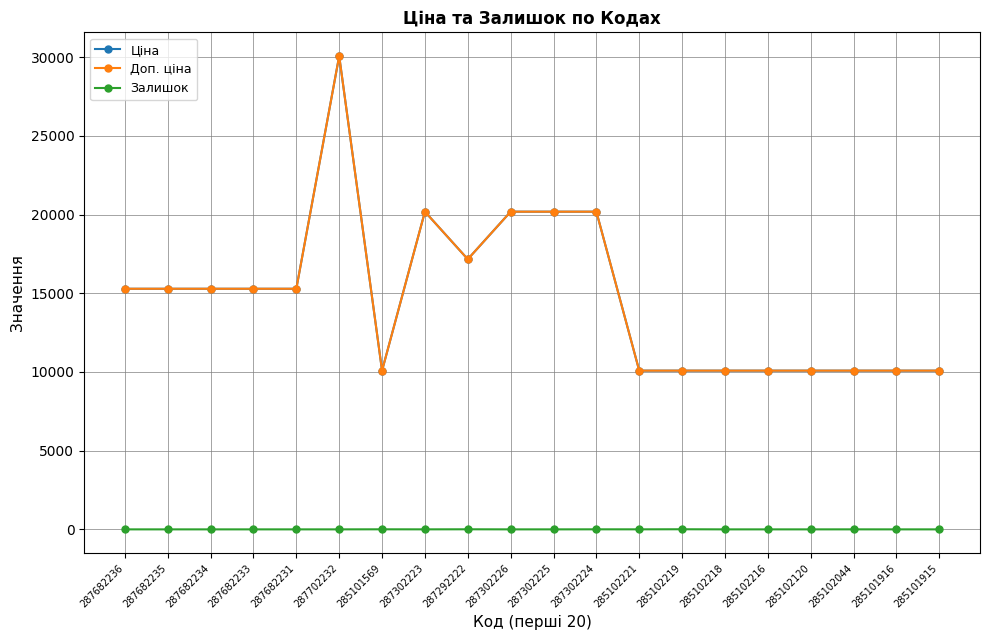

True or false: Залишок and Ціна cross at least once.

False